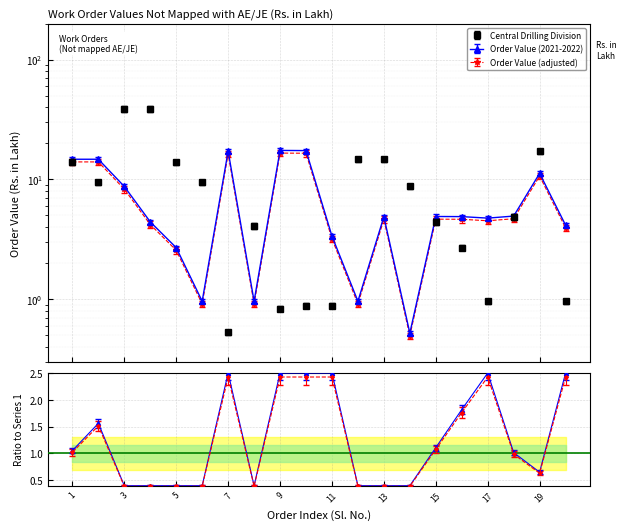

In Central Drilling Division, how many points are higher than both neighbors (excluding endpoints)?

2